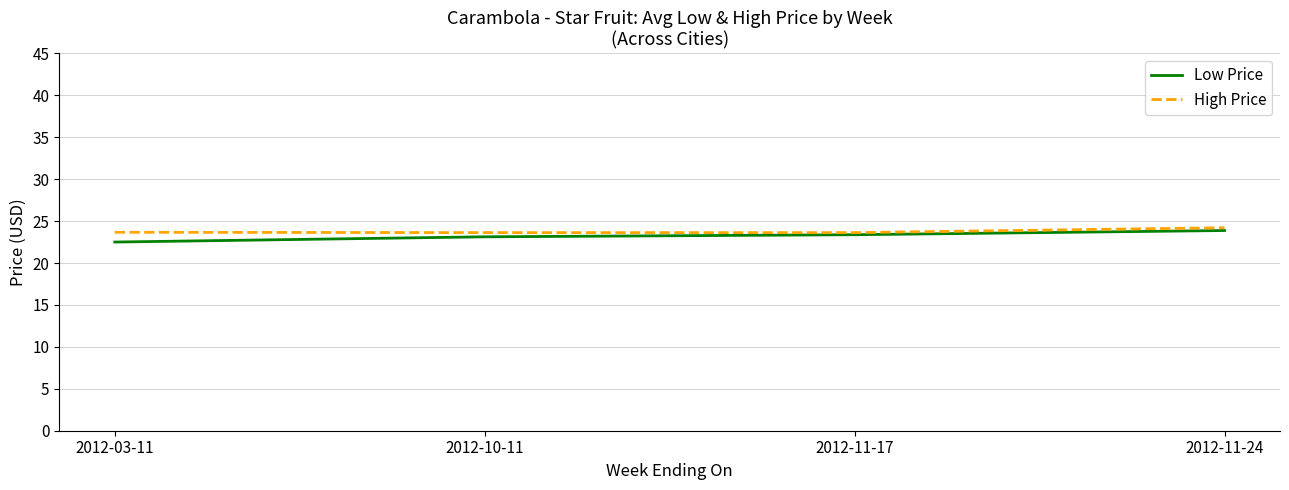

How many High Price values are between 23 and 24?

3